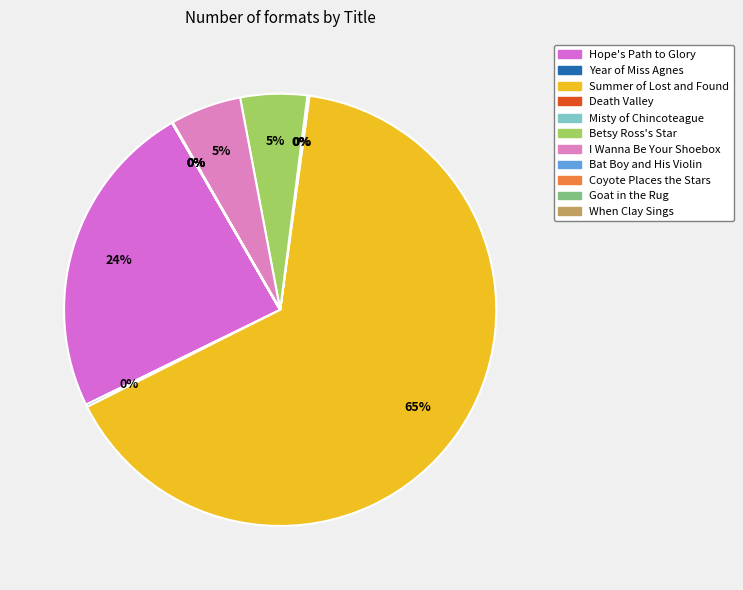

What percentage is the Hope's Path to Glory slice, to the nearest percent?

24%